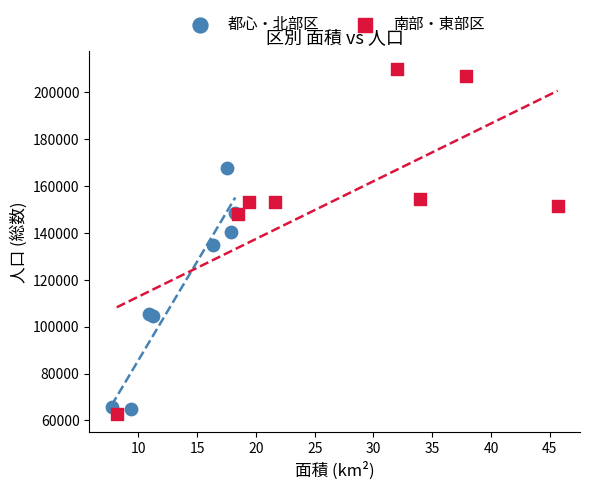

What are all the series names shown in the legend?

都心・北部区, 南部・東部区